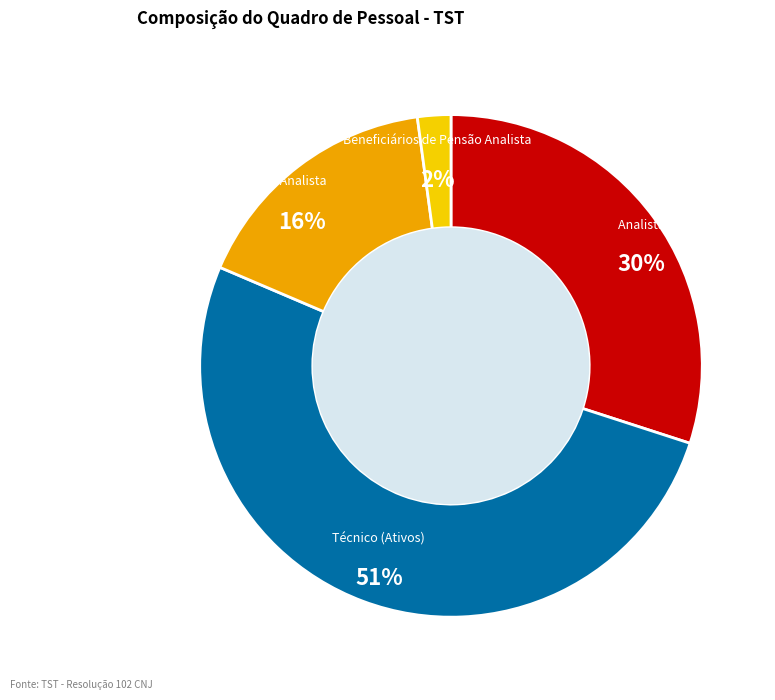

The Analista (Ativos) slice represents 20% of the pie. True or false?

False